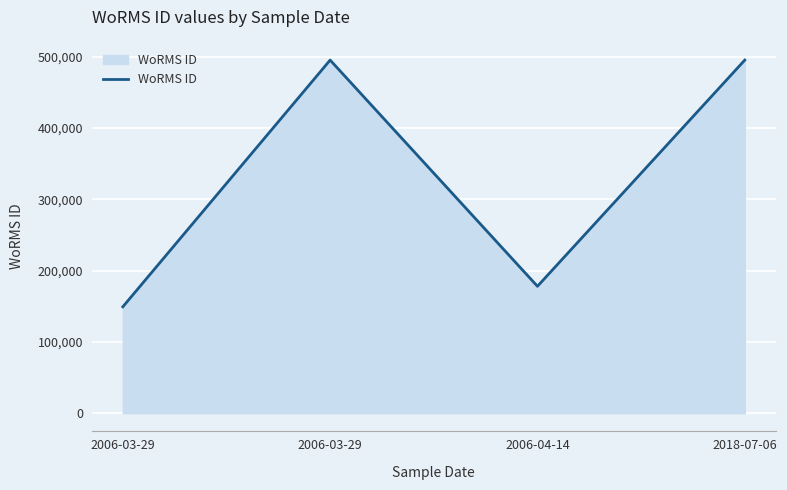

How many values are below 495216?

2